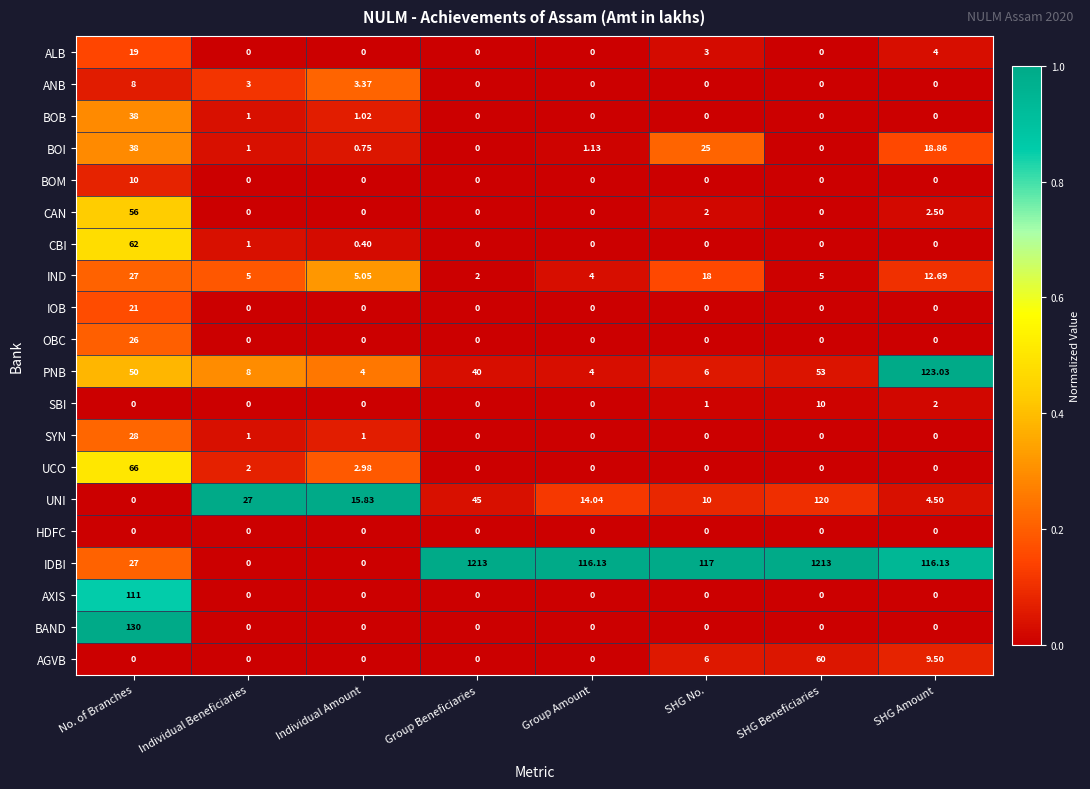

Which series has the largest range (max minus min)?

IDBI